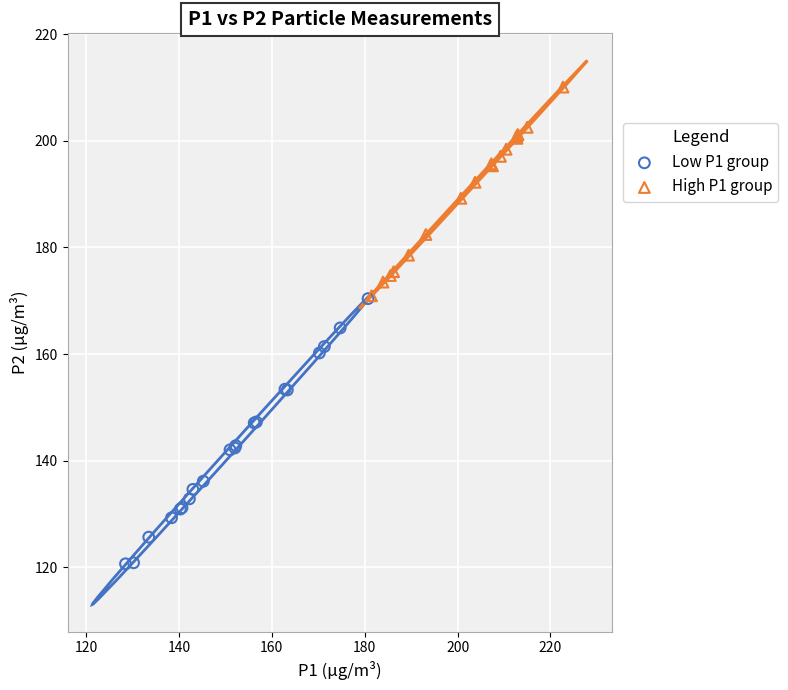

Which series has the largest Y range (max minus min)?

Low P1 group